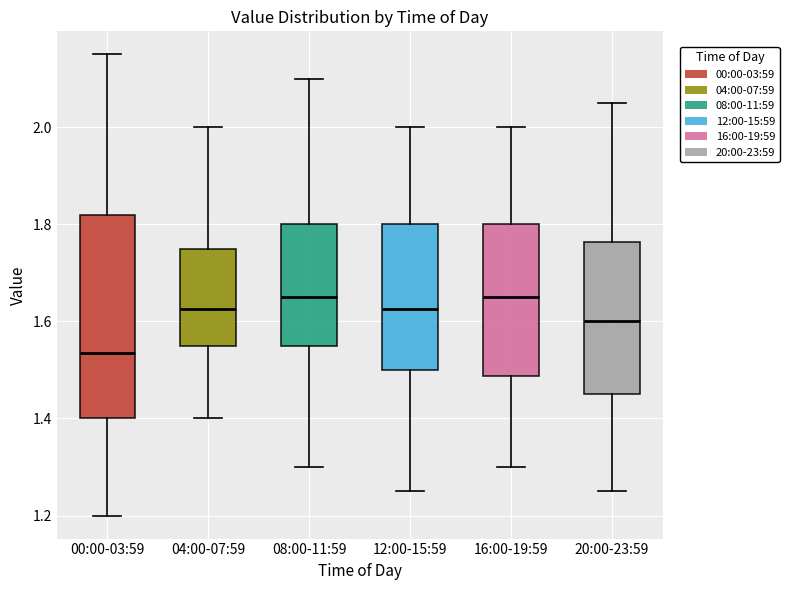

Where does the lower whisker of the box for 16:00-19:59 end on the y-axis? The values are not printed on the chart, so give them approximately, as read against the axis.

1.30